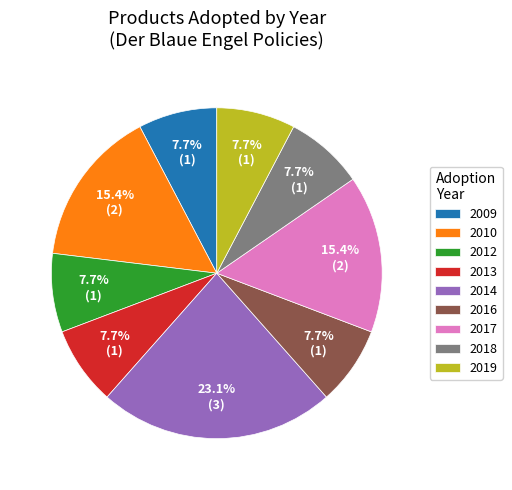

Which category has the biggest portion of the pie?

2014